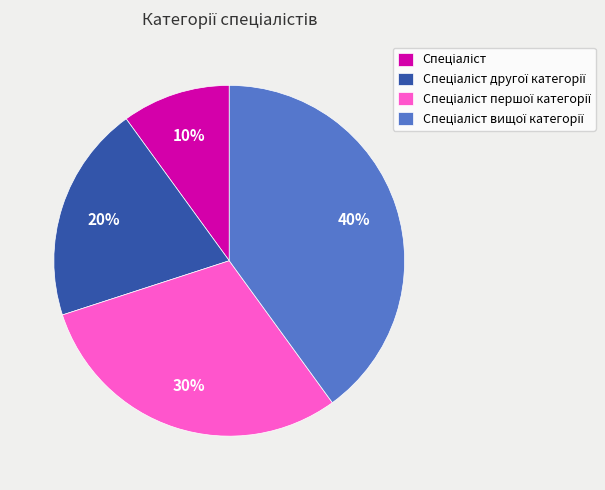

Is there any slice that represents more than half of the pie?

No